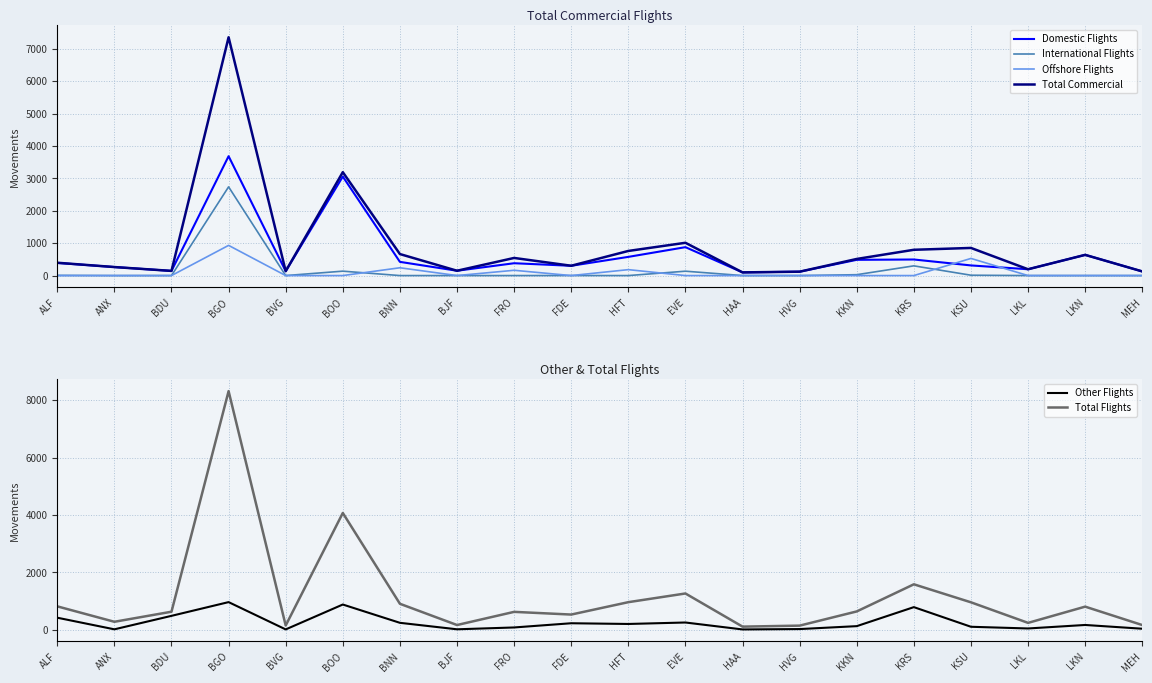

What is the difference between the maximum and second lowest values in the International Flights series?

2739